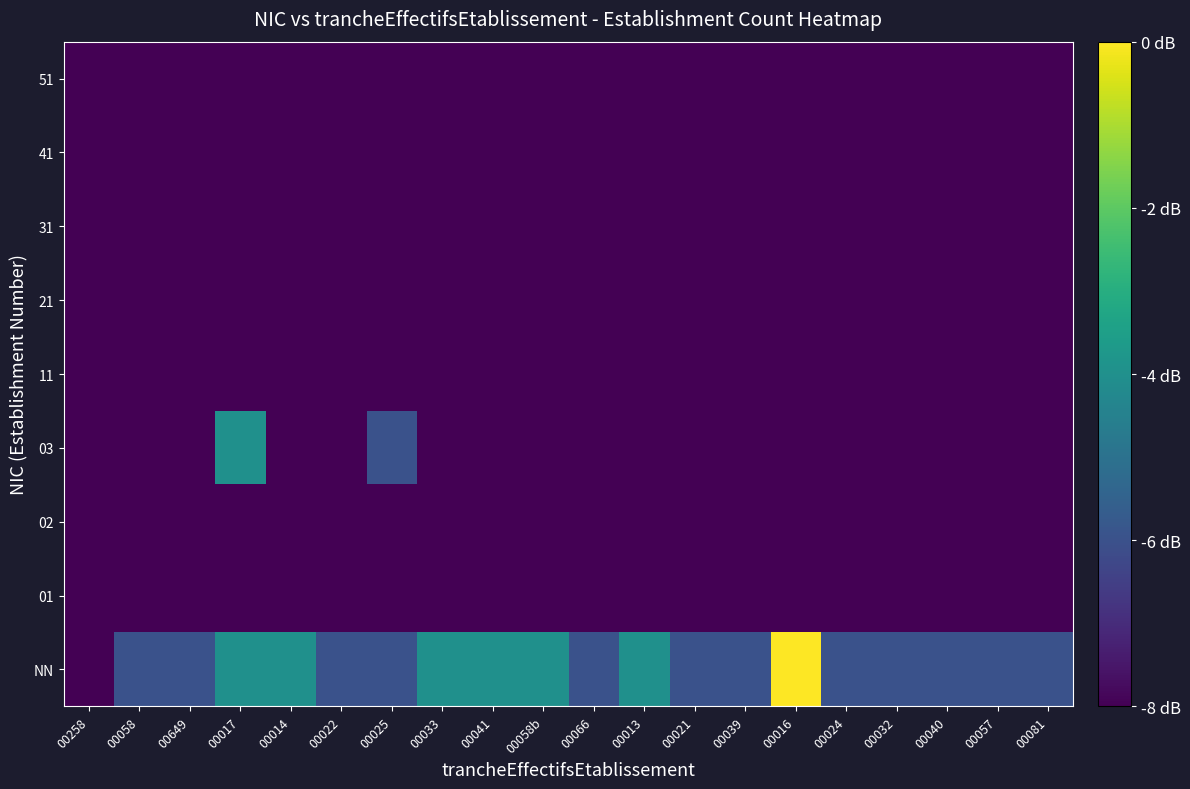

Rank the series at 00081 from highest to lowest value.

NN, 01, 02, 03, 11, 21, 31, 41, 51